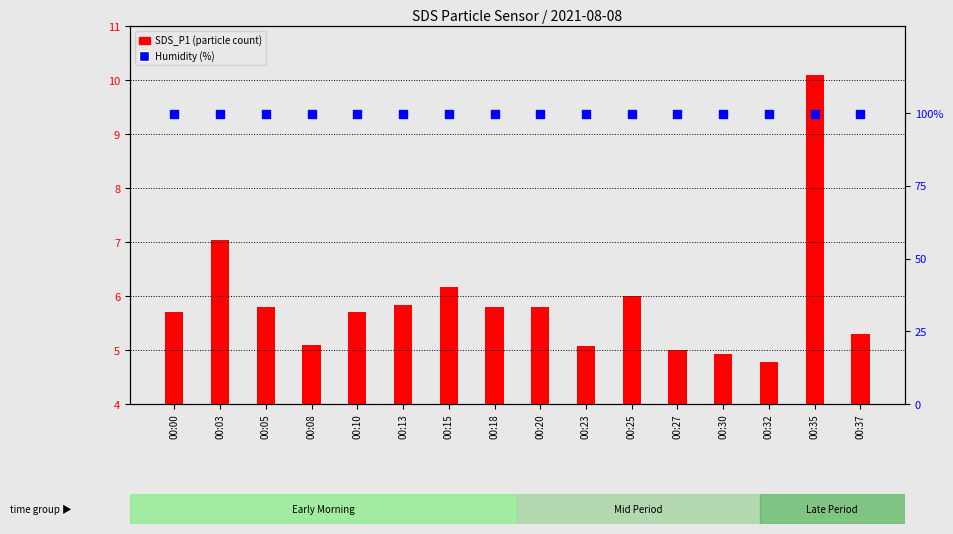

Which series has the widest spread of Y values?

SDS_P1 (particle count)